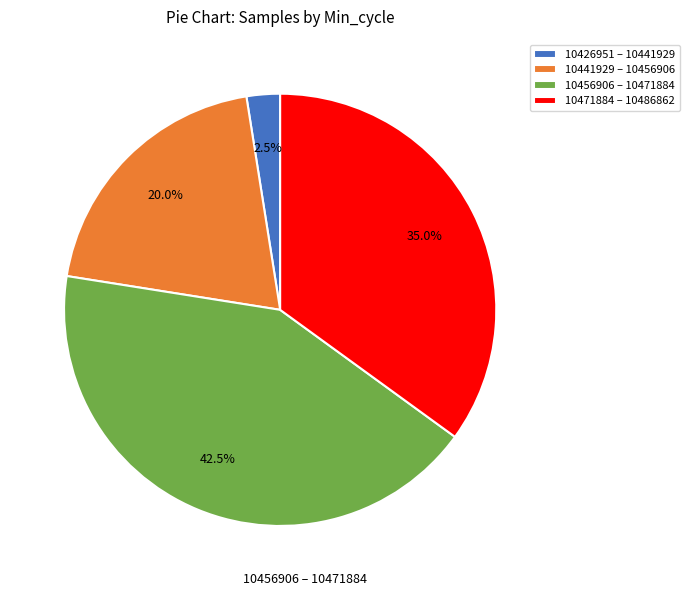

What is the ratio of the value at 10441929 – 10456906 to the value at 10456906 – 10471884?

0.5